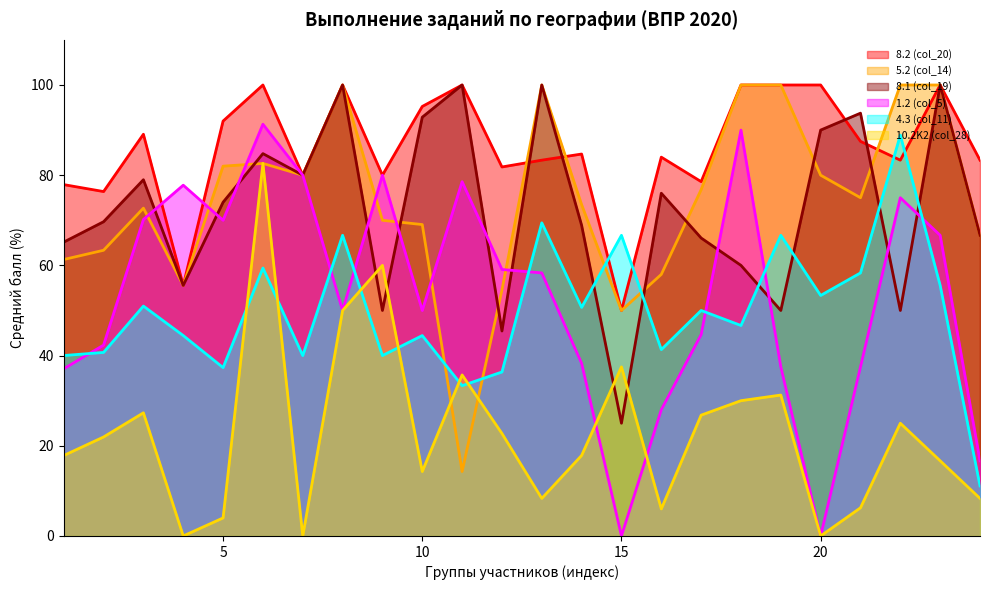

What is the average value of the 8.2 (col_20) series?

85.9